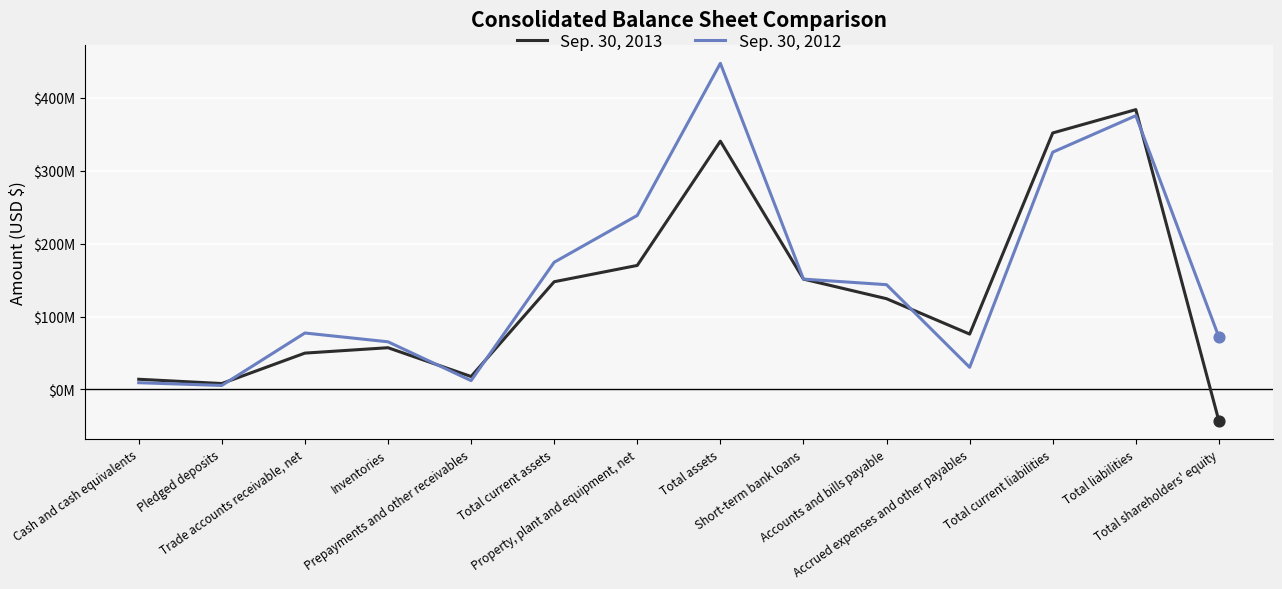

Is the value of Sep. 30, 2013 at Pledged deposits greater than the value of Sep. 30, 2012 at Trade accounts receivable, net?

No